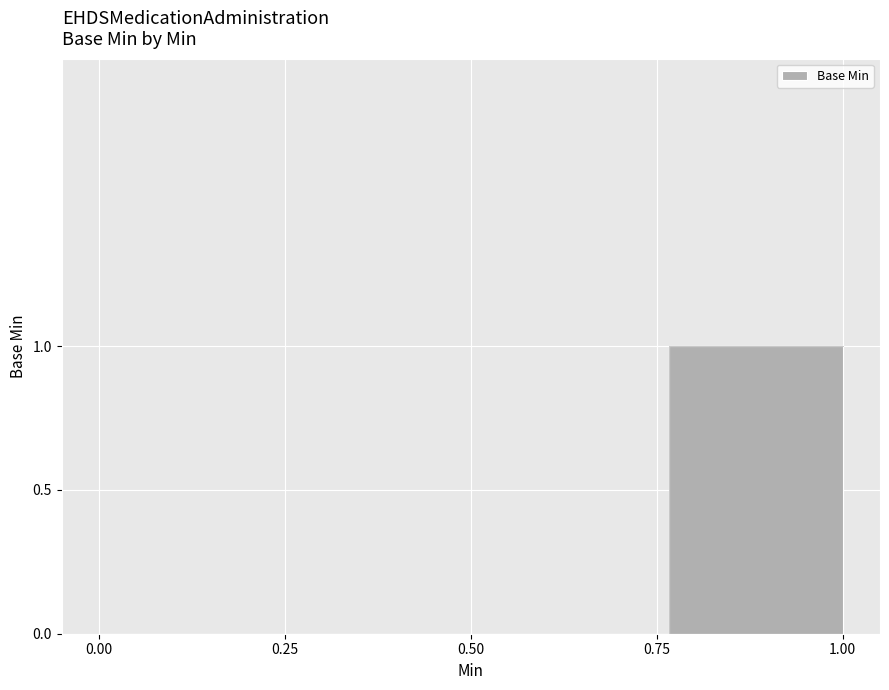

The chart shows a value of 0 at 0. True or false?

False